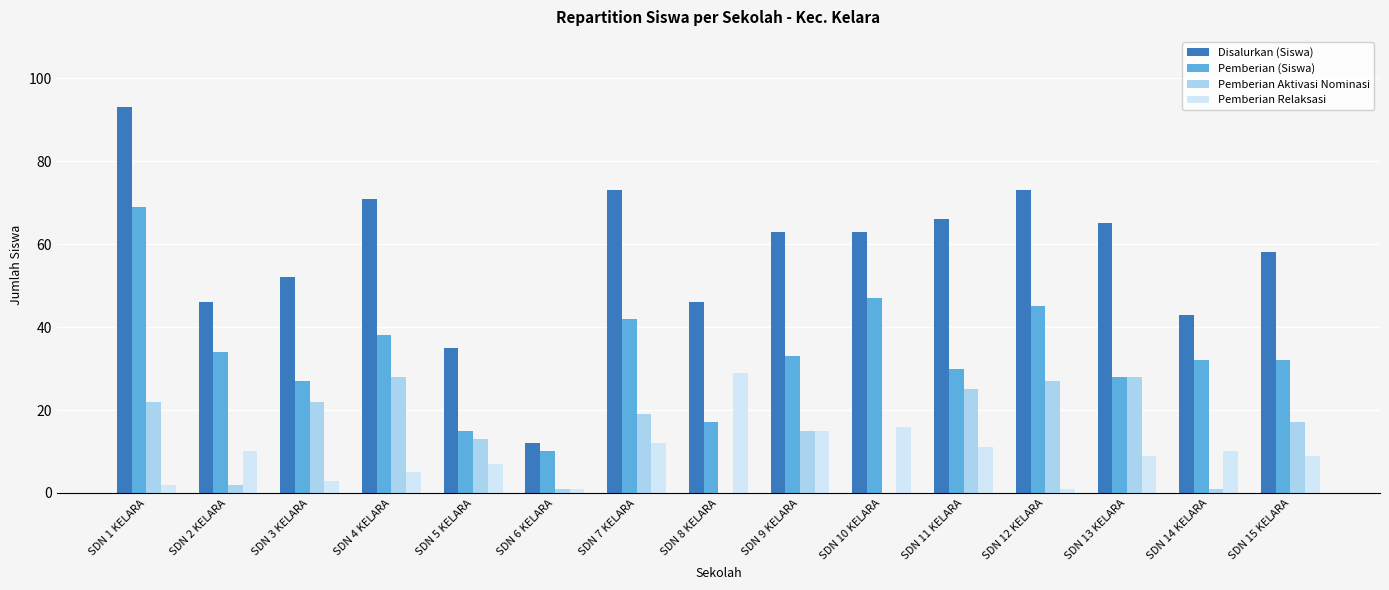

At which category is the sum across all series the highest?

SDN 1 KELARA